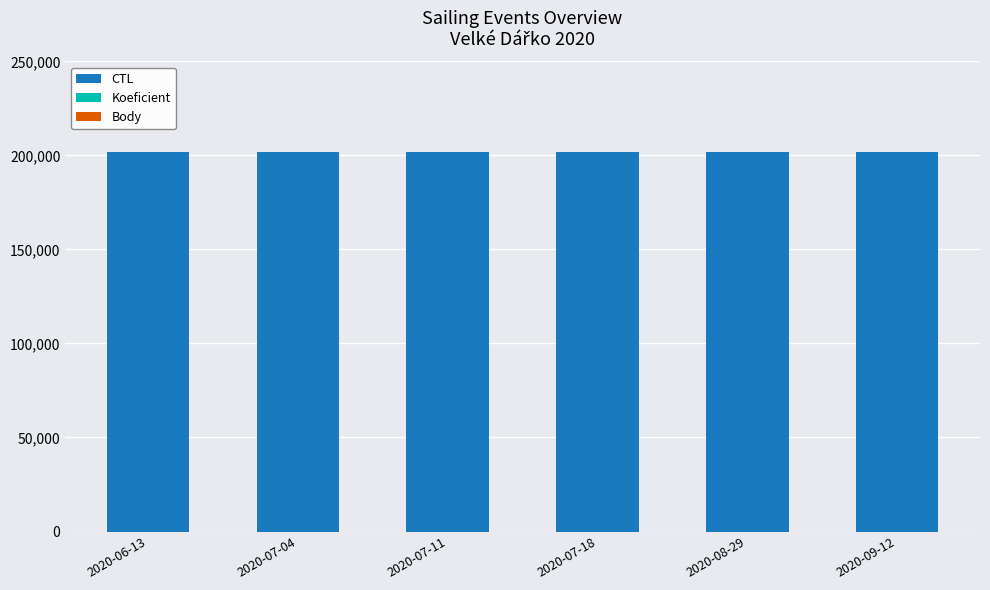

What is the maximum value for CTL?

202009